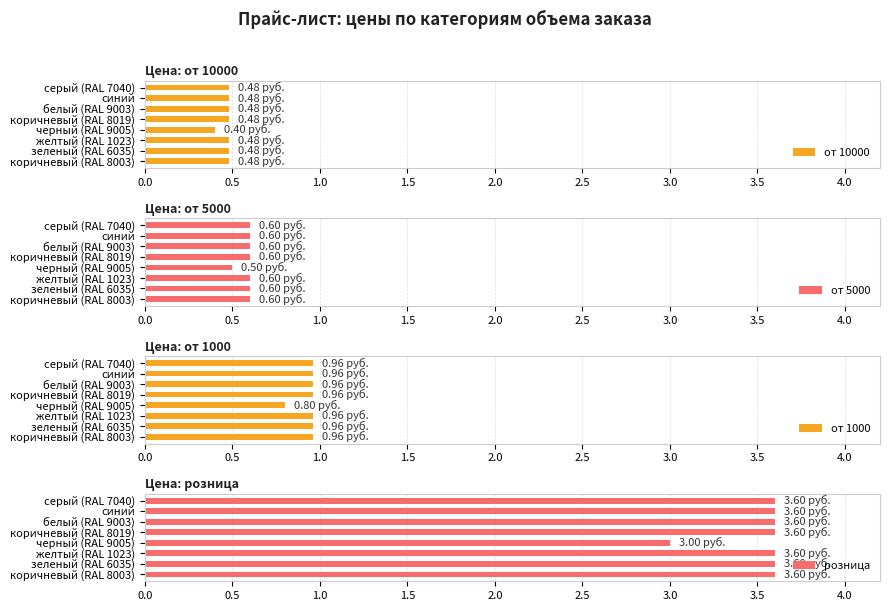

Read the от 10000 value at черный (RAL 9005).

0.4